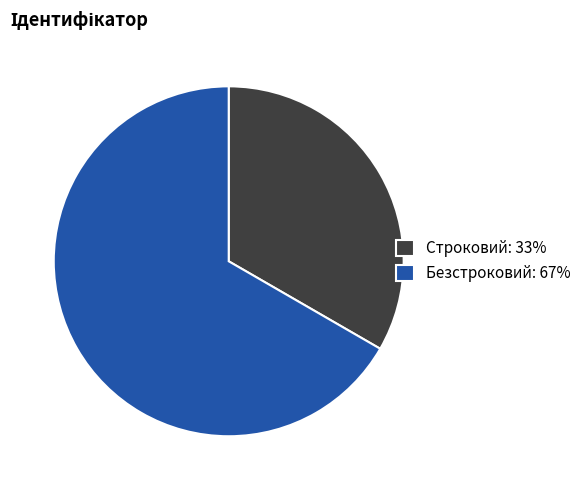

Between Строковий: 33% and Безстроковий: 67%, which is larger?

Безстроковий: 67%